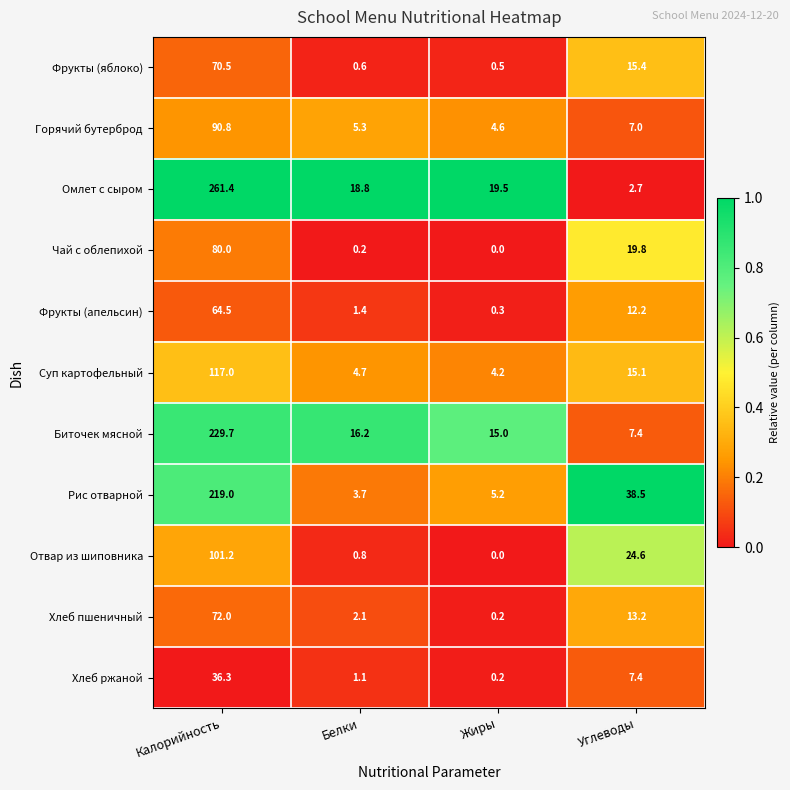

What is the total value across all series at Жиры?

49.7